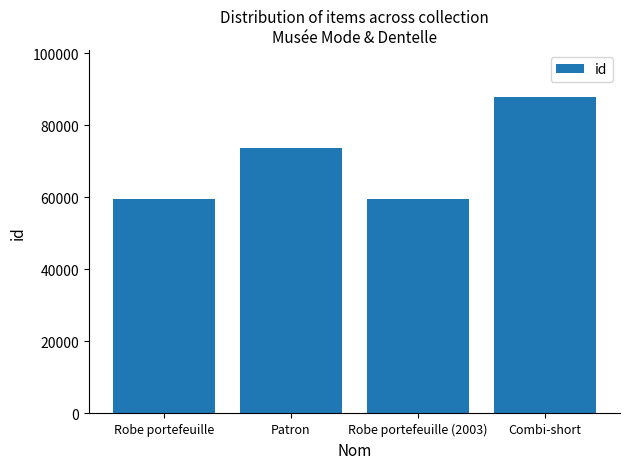

What position from the left is Robe portefeuille (2003)?

3